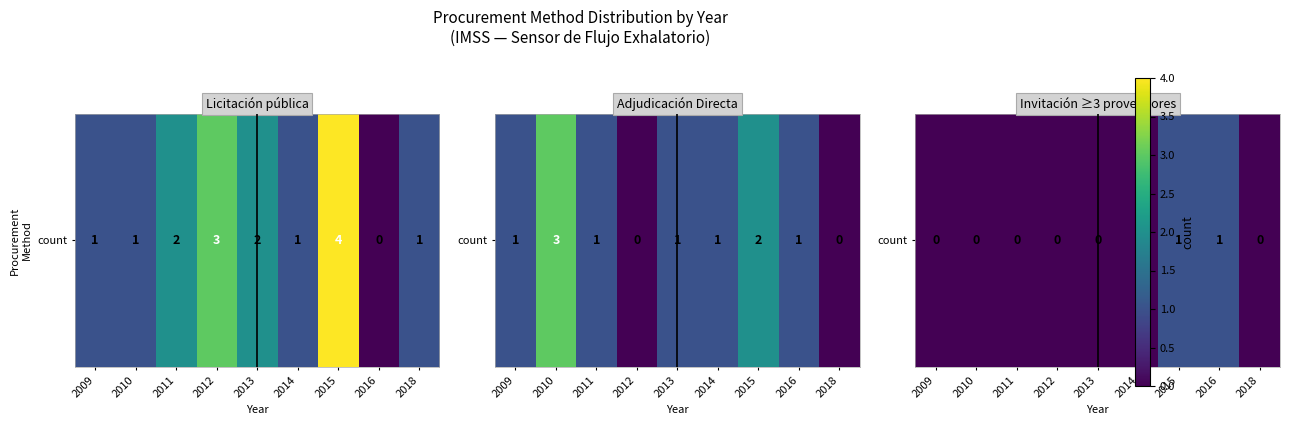

What is the approximate value at 2016?

1